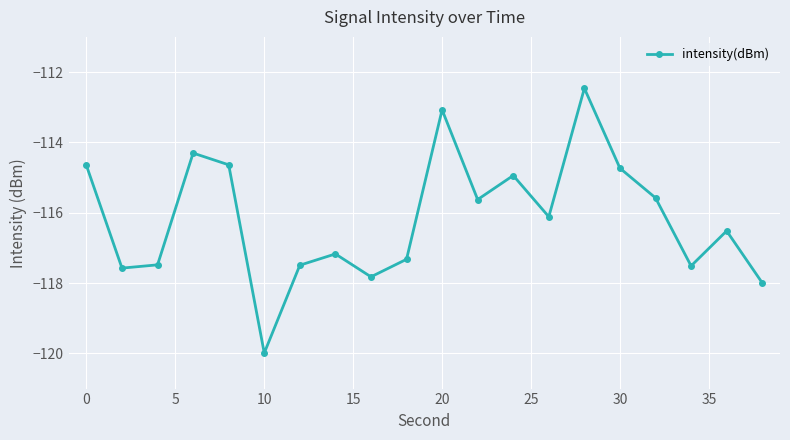

What is the smallest value displayed?

-120.0